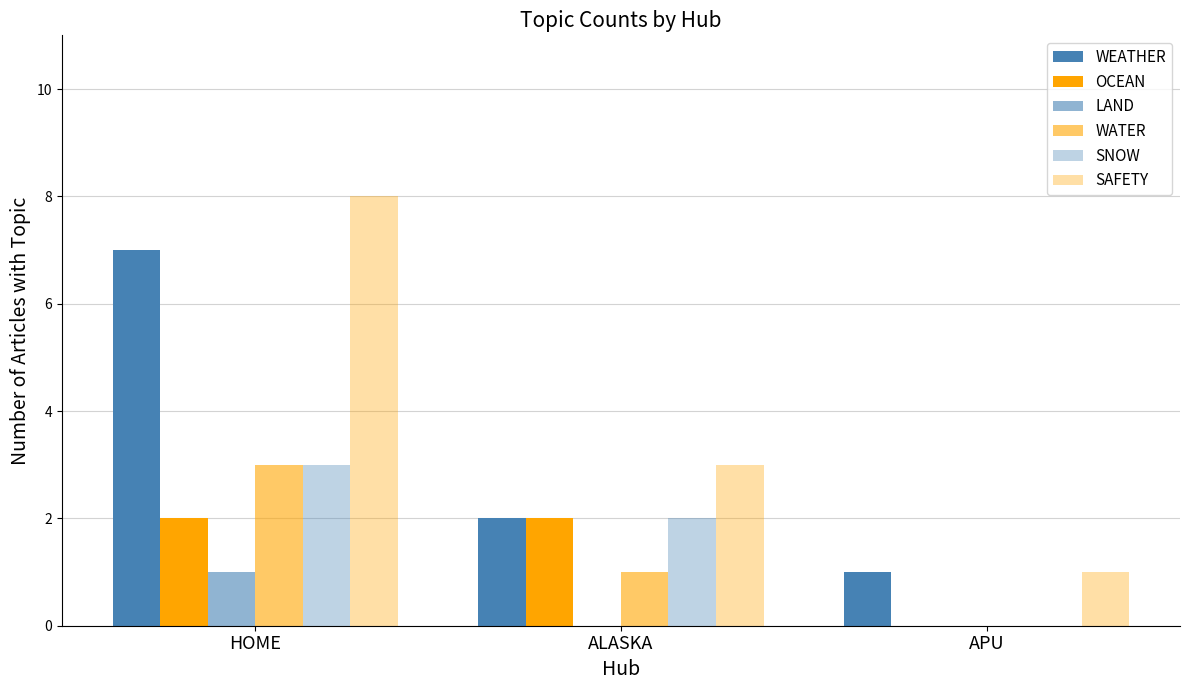

How many groups of bars are there?

3